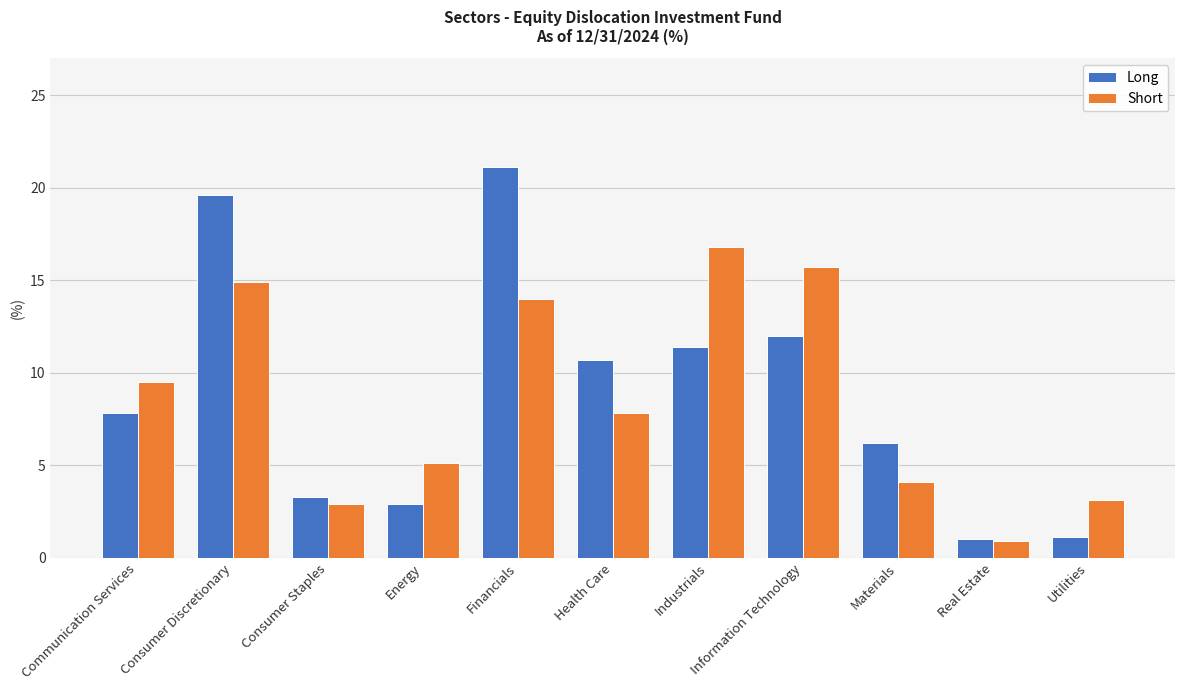

What is the label of the 4th bar from the left?

Energy